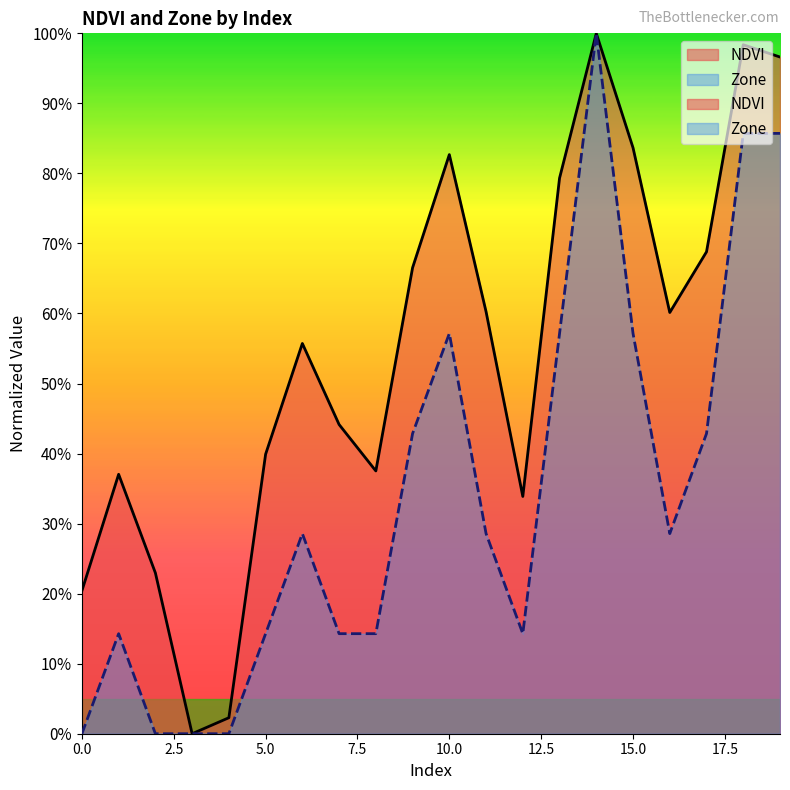

How many positive values does the NDVI series have?

19